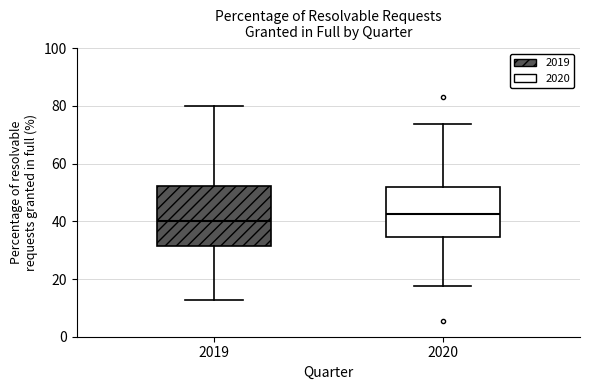

Comparing the boxes themselves (not the whiskers), which one is the tallest?

2019